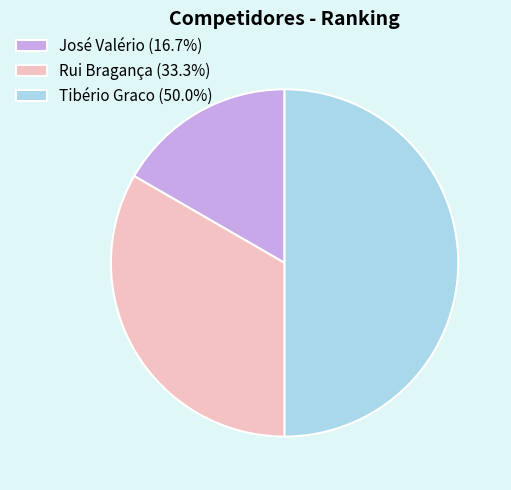

Does Rui Bragança represent more than half of the total?

No